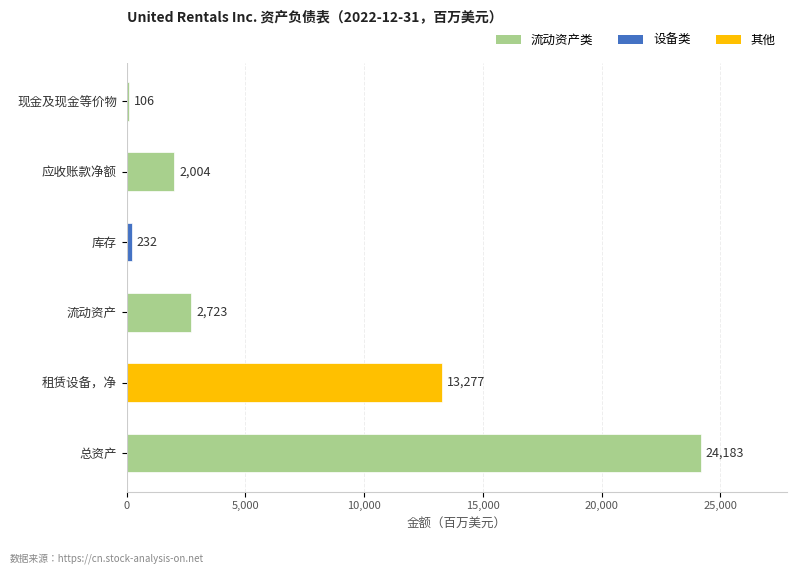

Reading top to bottom, what are all the values shown in this chart?

现金及现金等价物=106	应收账款净额=2004	库存=232	流动资产=2723	租赁设备，净=13277	总资产=24183